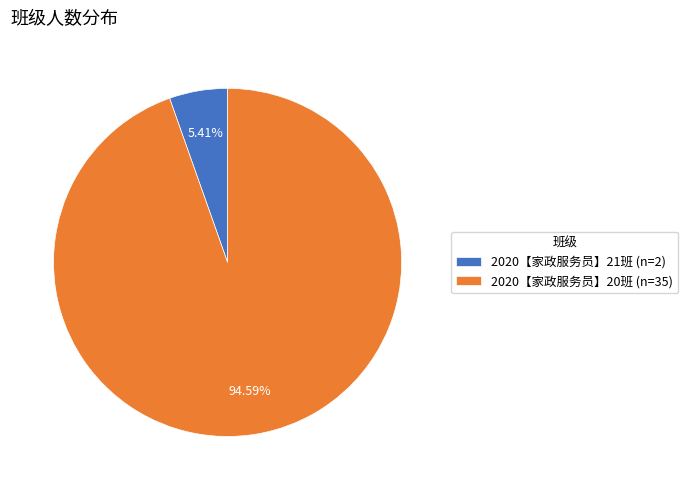

To the nearest percent, what portion does 2020【家政服务员】21班 represent?

5%